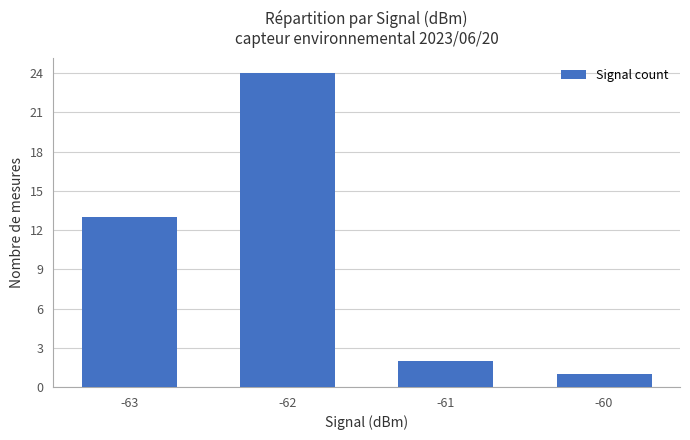

Which label corresponds to the largest value in the chart?

-62